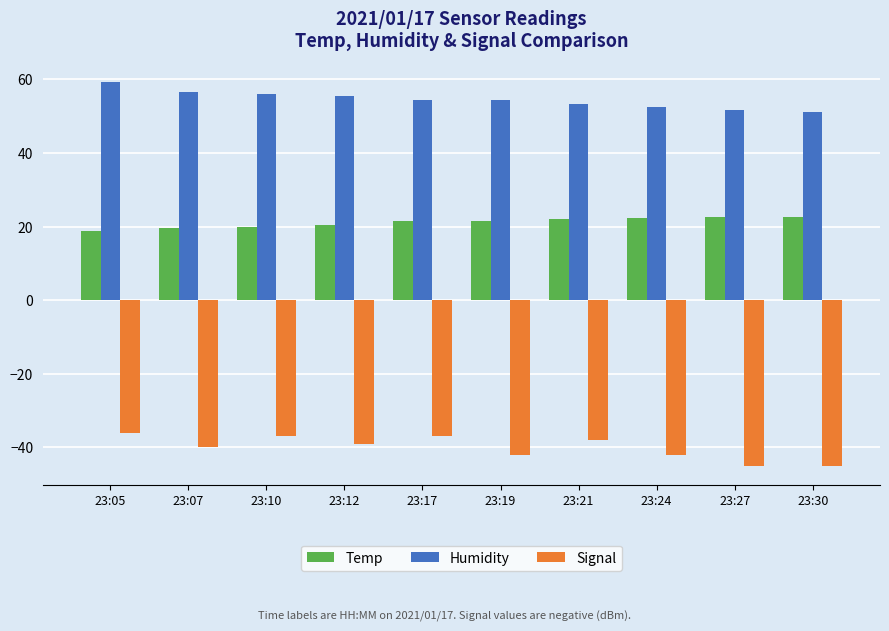

What is the sum of the Signal values at 23:10 and 23:19?

-79.0